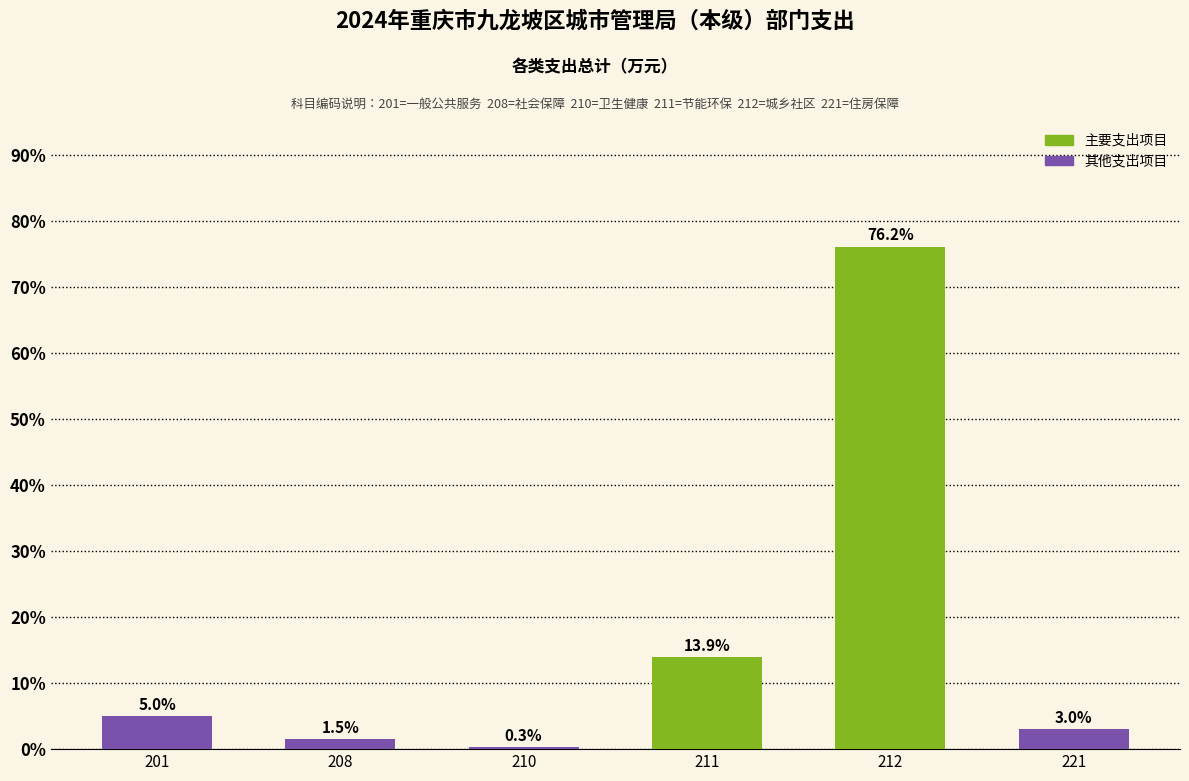

Reading right to left, list all the values displayed in this chart.

3.0	76.2	13.9	0.3	1.5	5.0